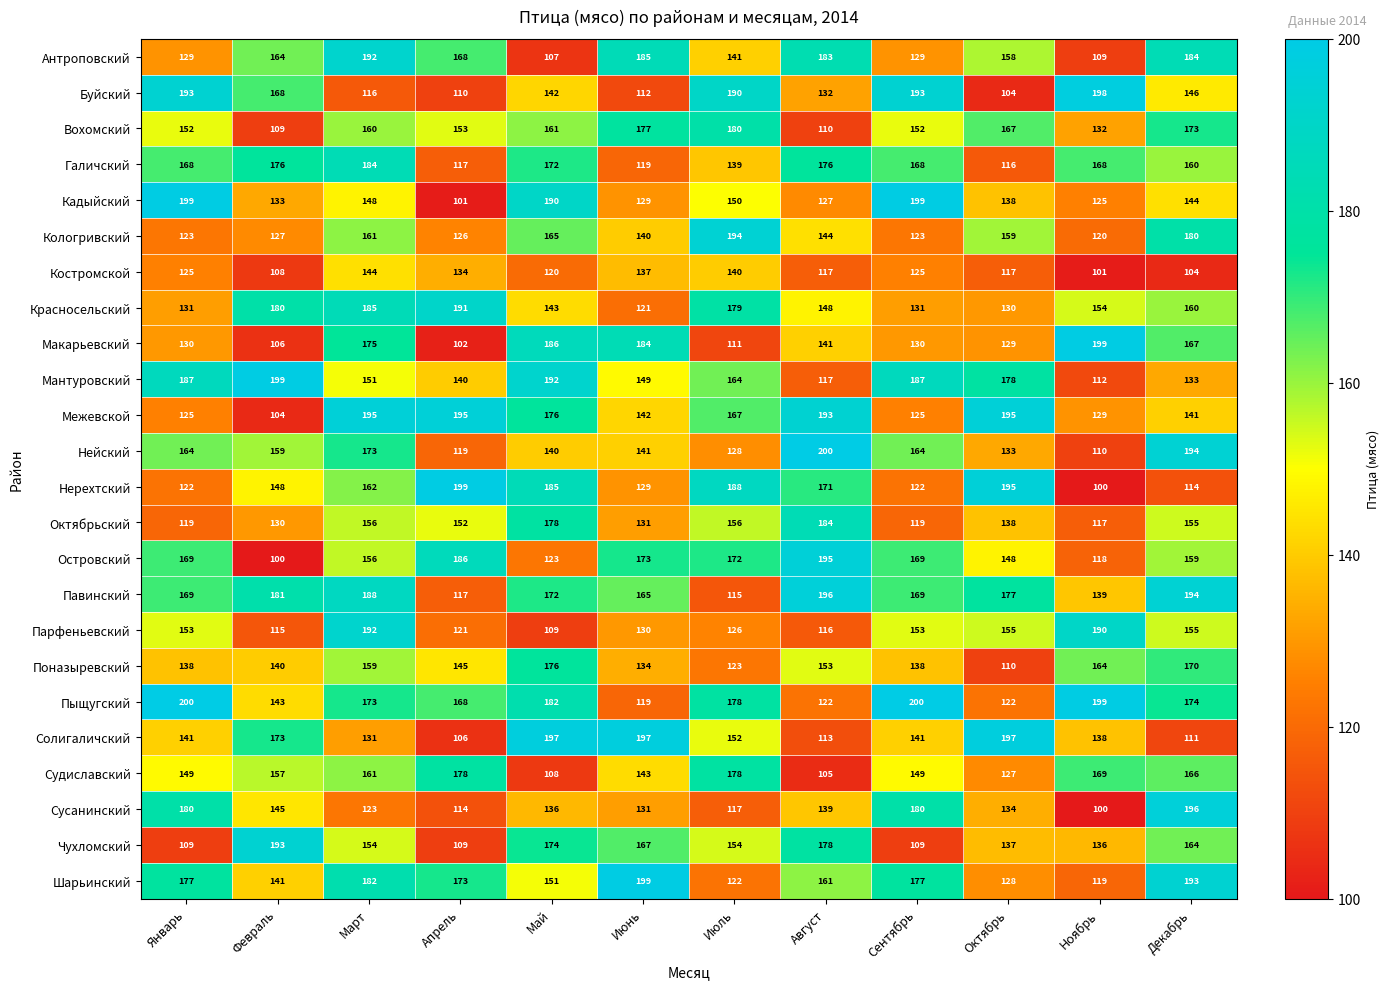

Is it true that Чухломский equals 154 at Июль?

True